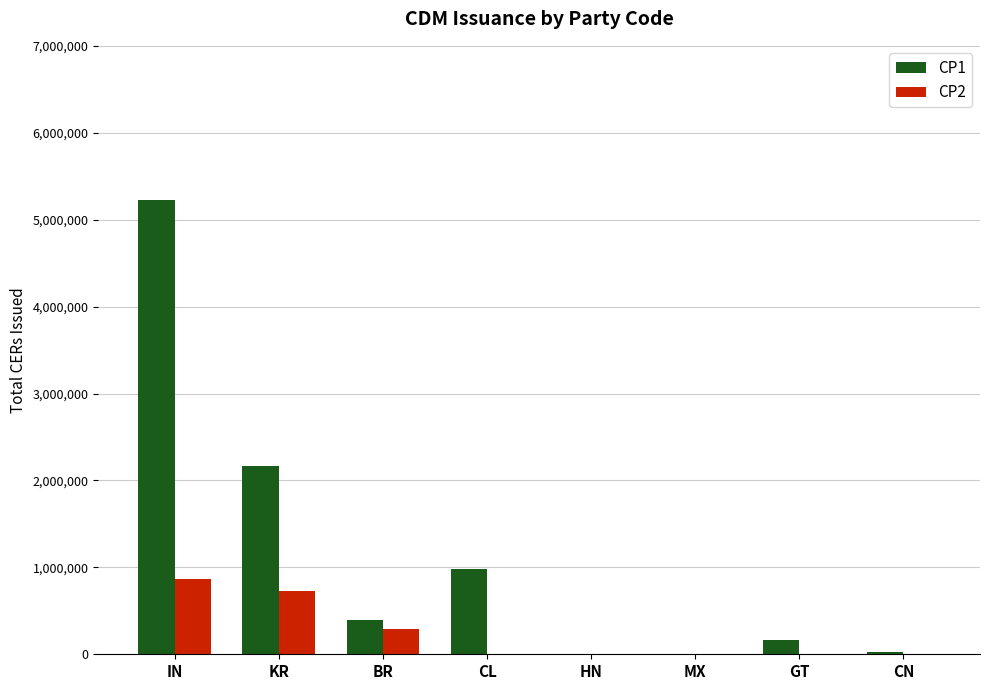

The CP1 series shows 162552 at GT. True or false?

True